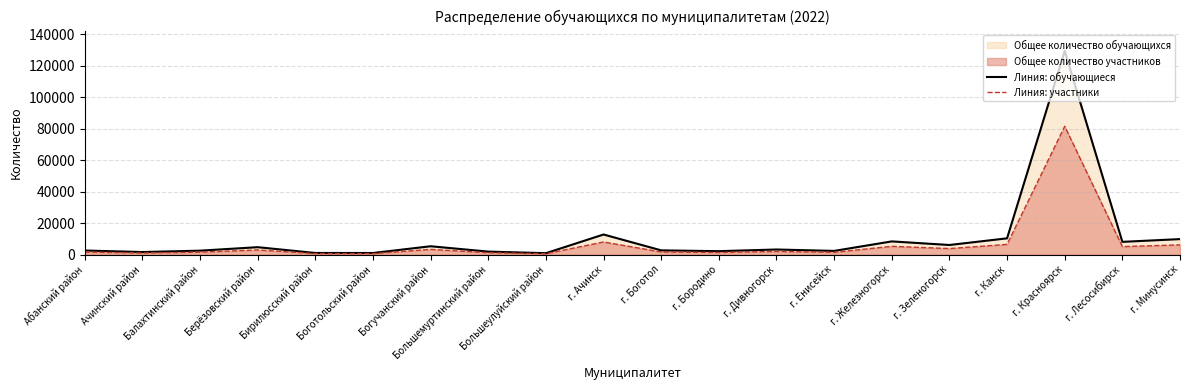

The Линия: участники series shows 81452.1 at г. Красноярск. True or false?

True